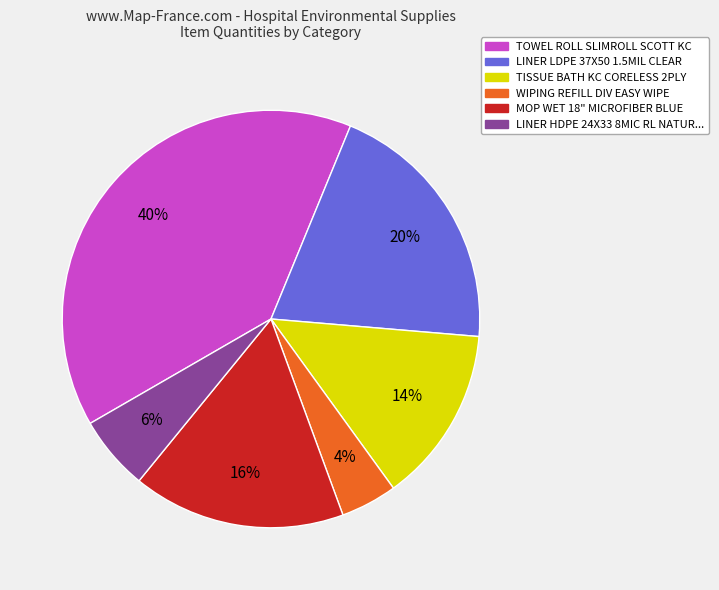

Is there any slice that represents more than half of the pie?

No